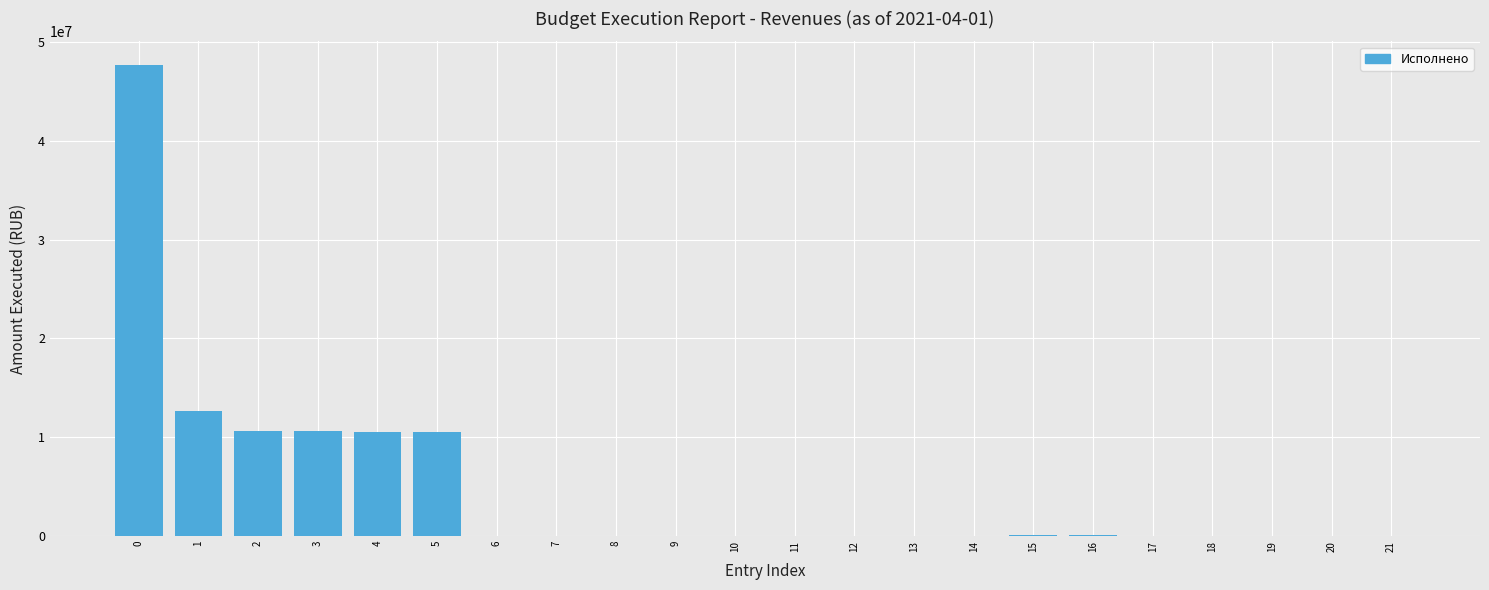

What is the greatest value displayed?

47674662.0